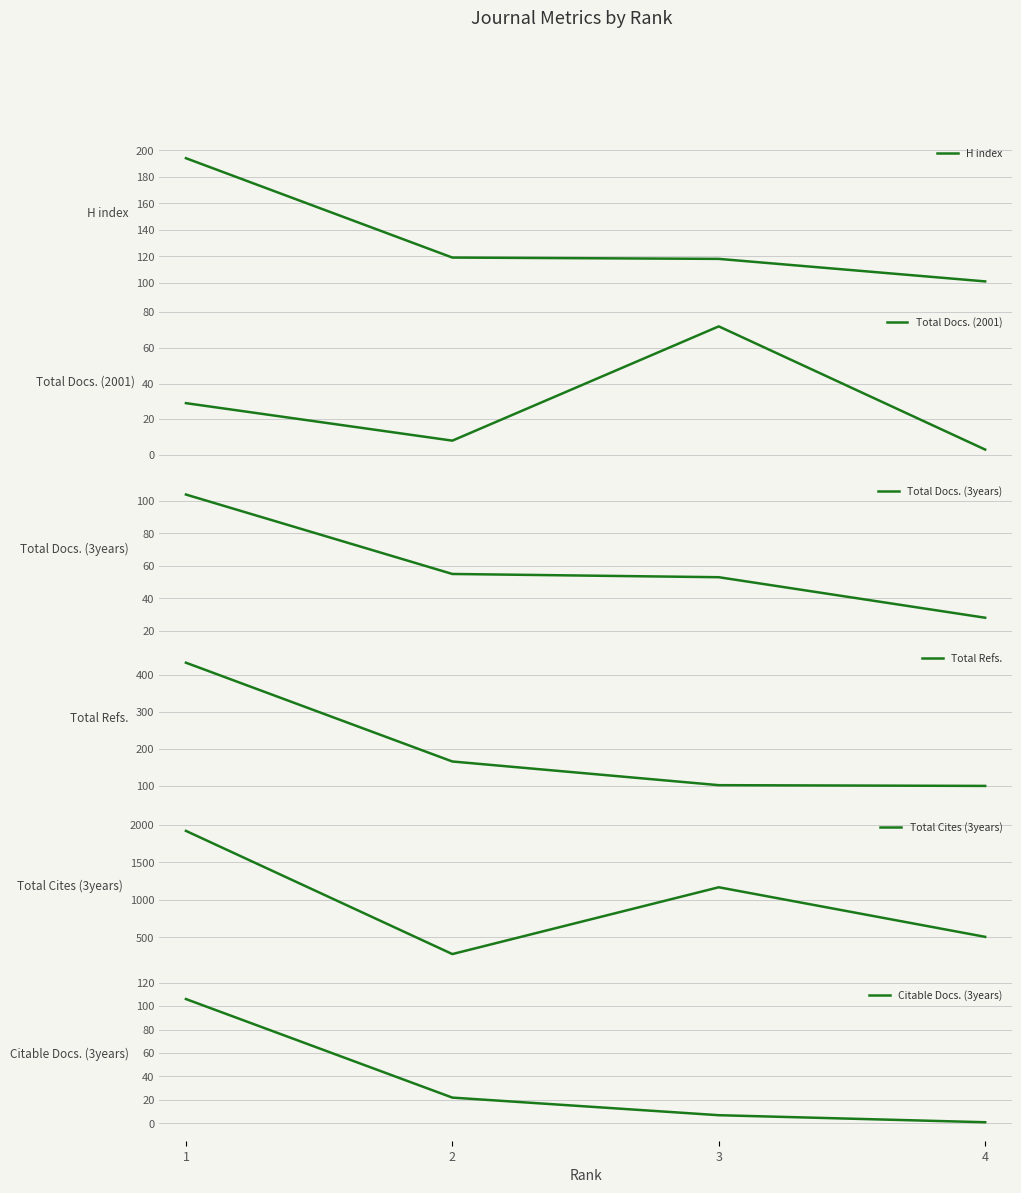

True or false: Citable Docs. (3years) and Total Refs. intersect in this chart.

False